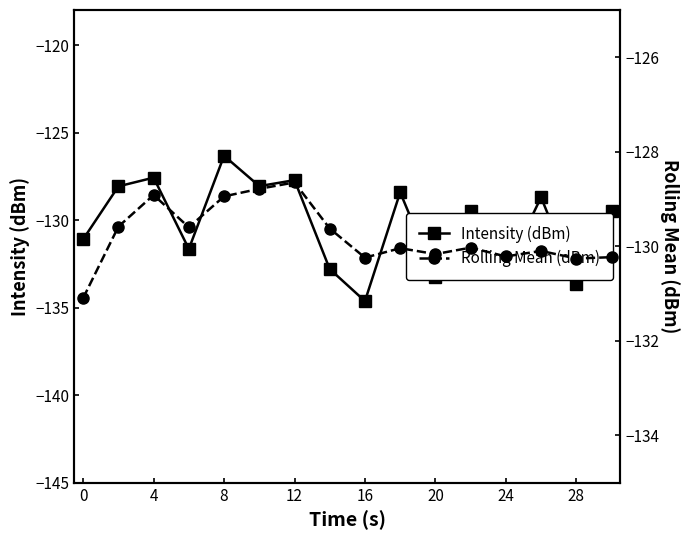

Which series has the largest total across all categories?

Rolling Mean (dBm)